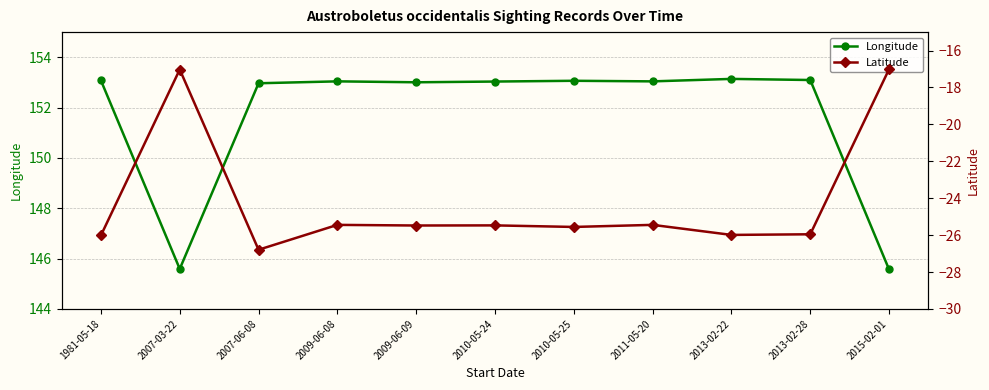

What is the sum of all Longitude values?

1668.6